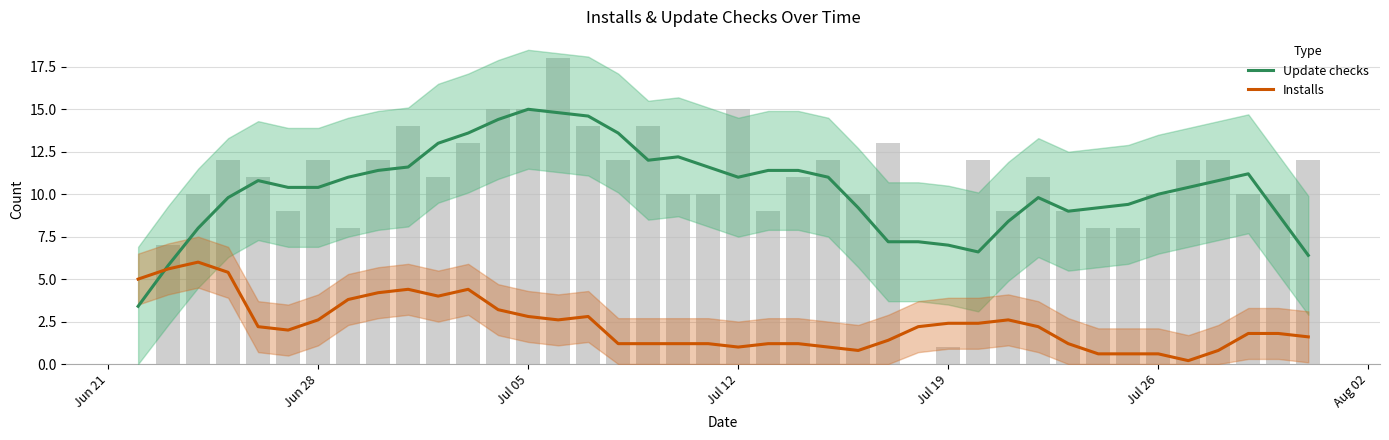

Reading left to right, transcribe all the data shown in this chart.

Update checks: 3.4	5.8	8.0	9.8	10.8	10.4	10.4	11.0	11.4	11.6	13.0	13.6	14.4	15.0	14.8	14.6	13.6	12.0	12.2	11.6	11.0	11.4	11.4	11.0	9.2	7.2	7.2	7.0	6.6	8.4	9.8	9.0	9.2	9.4	10.0	10.4	10.8	11.2	8.8	6.4
Installs: 5.0	5.6	6.0	5.4	2.2	2.0	2.6	3.8	4.2	4.4	4.0	4.4	3.2	2.8	2.6	2.8	1.2	1.2	1.2	1.2	1.0	1.2	1.2	1.0	0.8	1.4	2.2	2.4	2.4	2.6	2.2	1.2	0.6	0.6	0.6	0.2	0.8	1.8	1.8	1.6